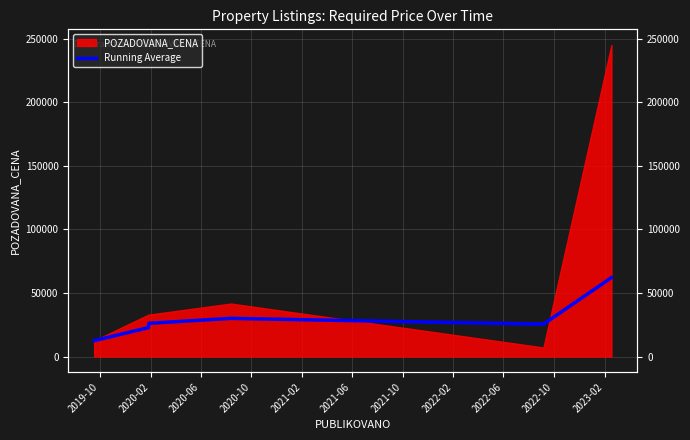

What position from the left is 2020-02?

2